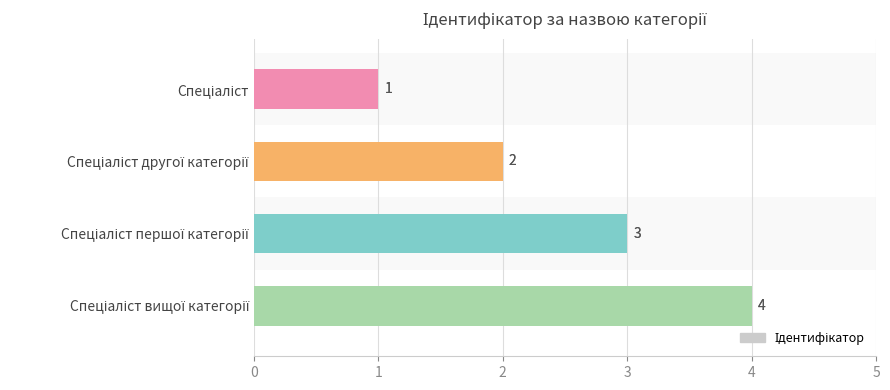

How many data points are less than 3?

2